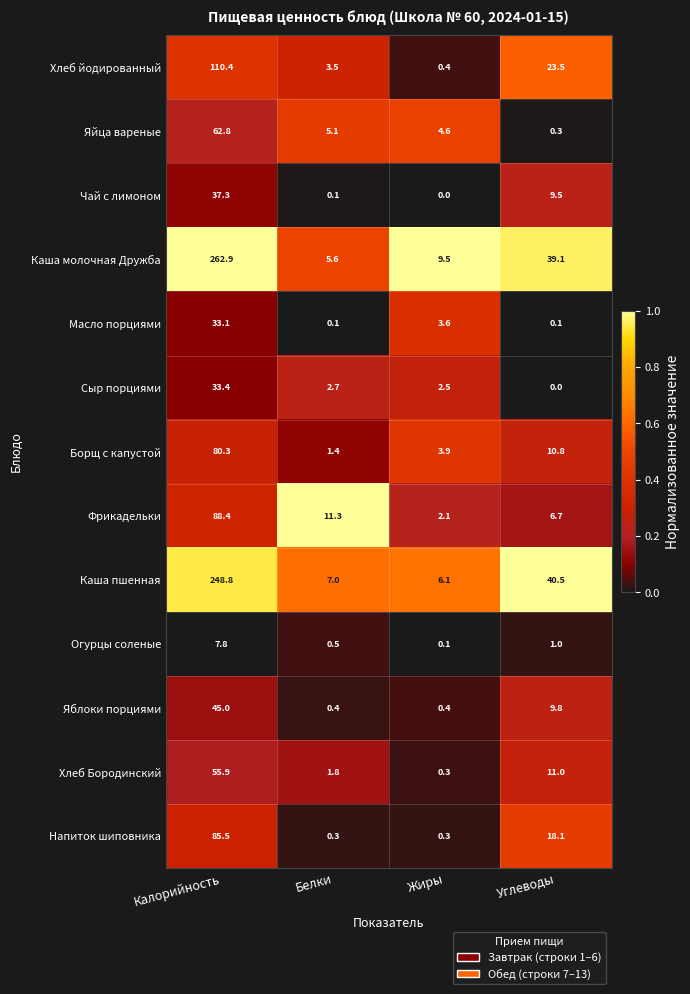

Read the Хлеб йодированный value at Углеводы.

23.5